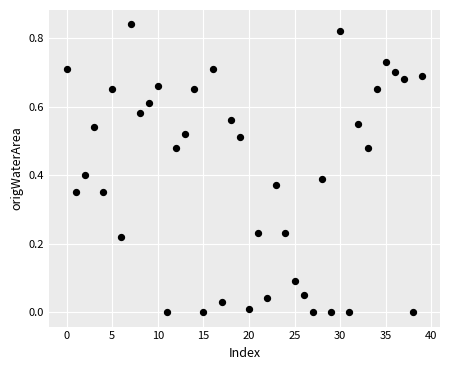

How many points are shown in the scatter plot?

40